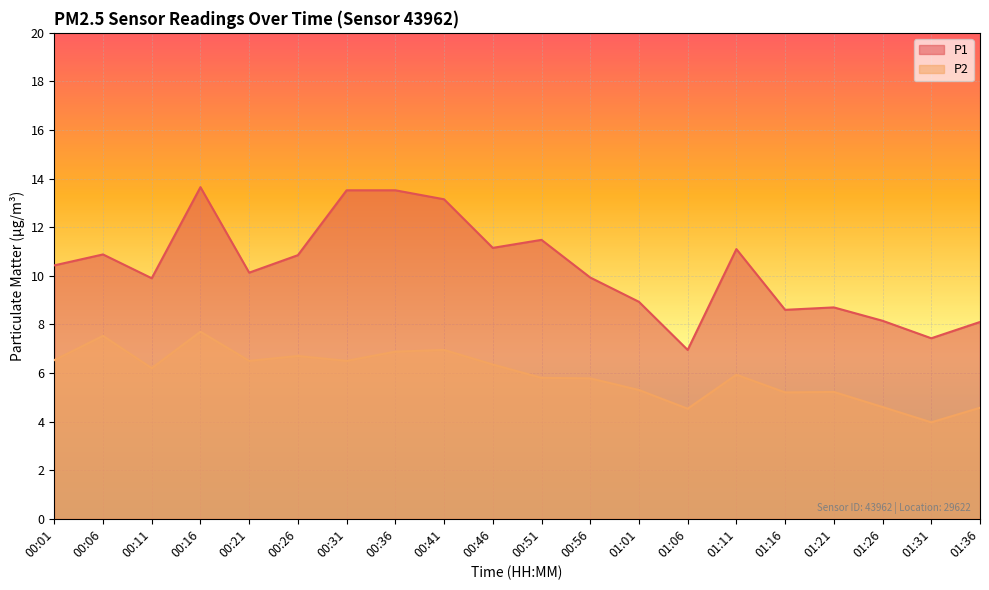

What is the value of the P1 point at the 2nd from the left?

10.9